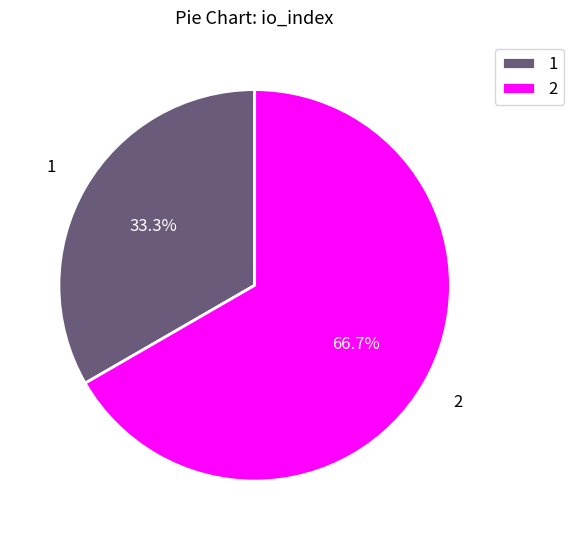

To the nearest percent, what is the difference between the largest and smallest slice percentages?

33%